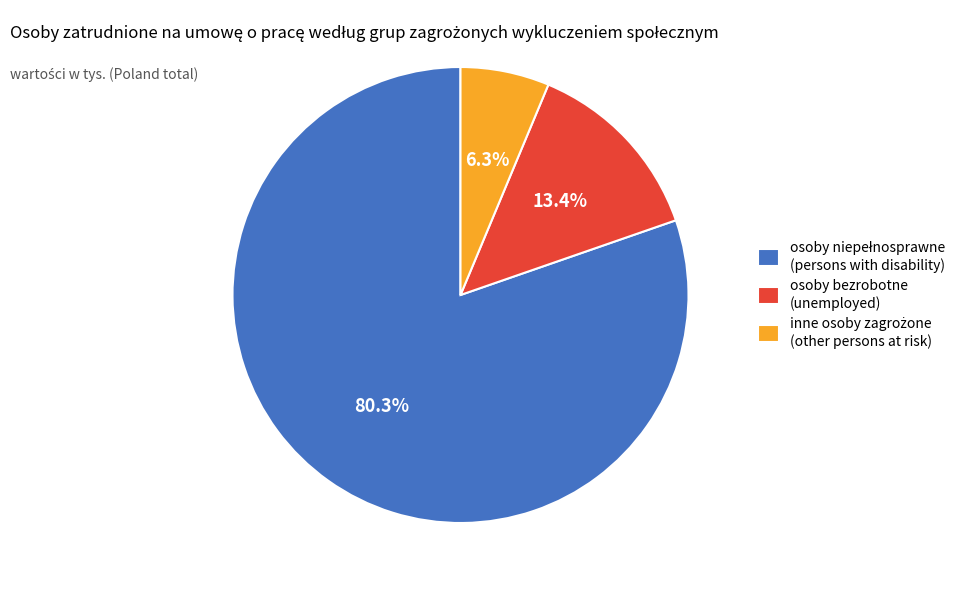

Is there a majority slice in this chart?

Yes